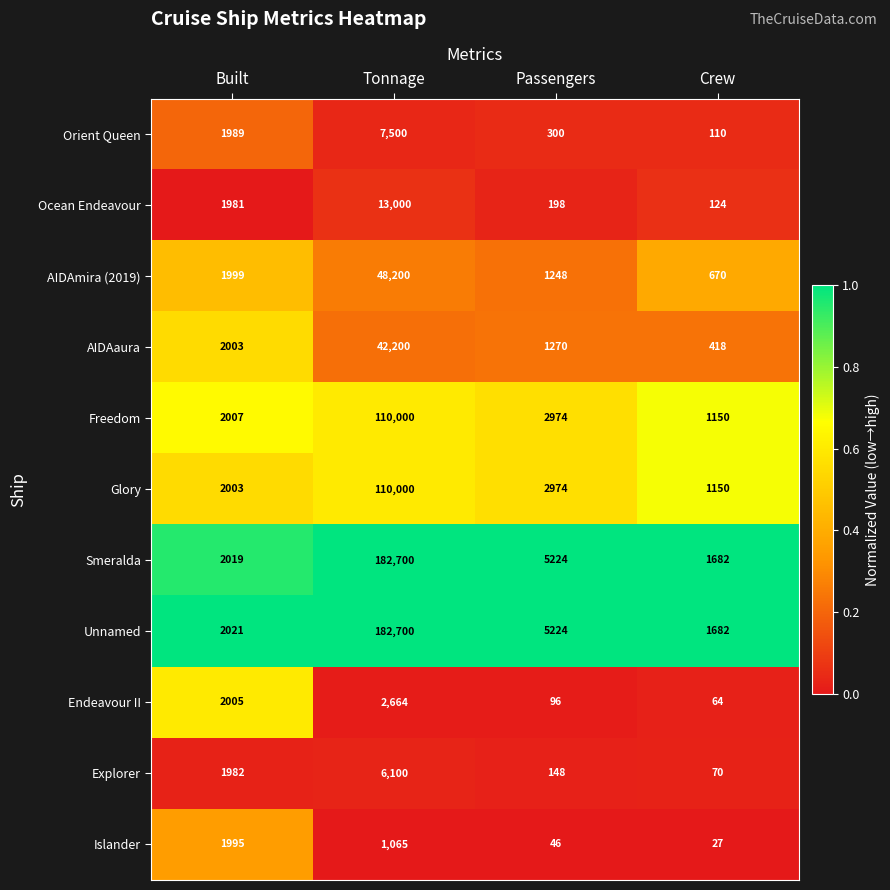

The AIDAmira (2019) series shows 440 at Built. True or false?

False